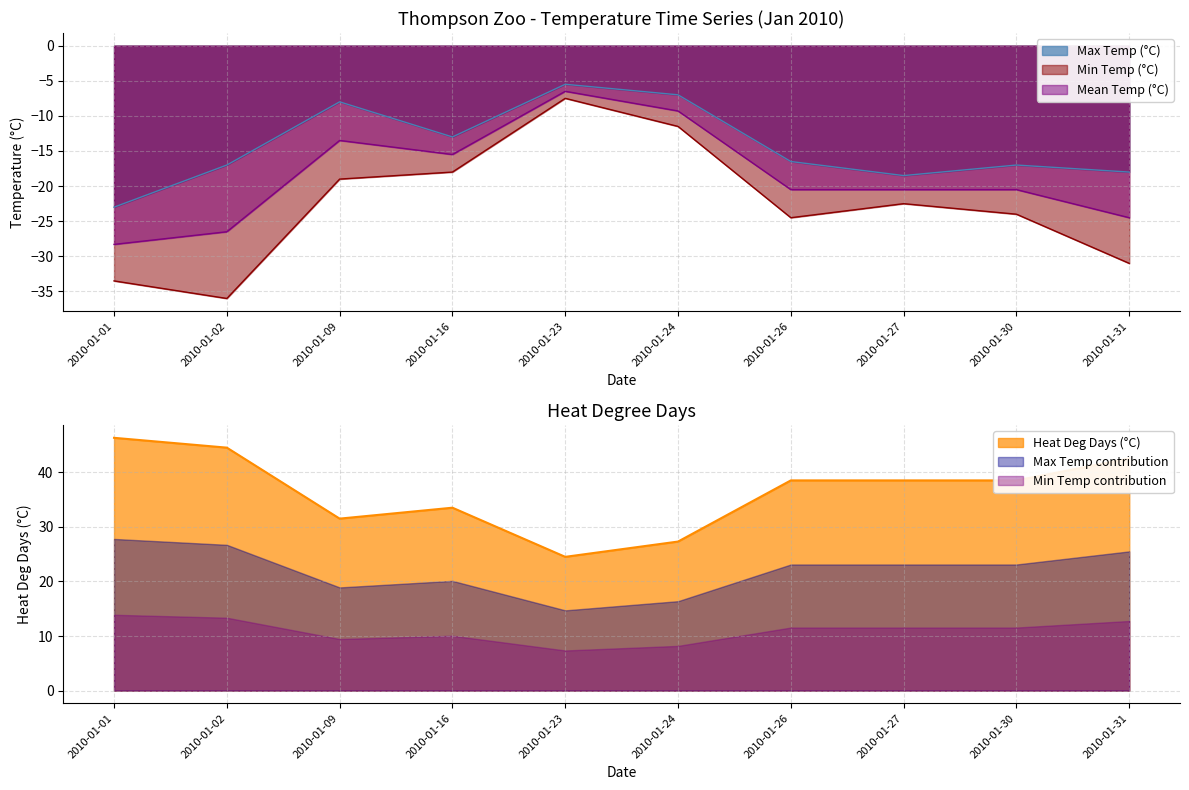

Which has a higher value, 2010-01-01 or 2010-01-23?

2010-01-23